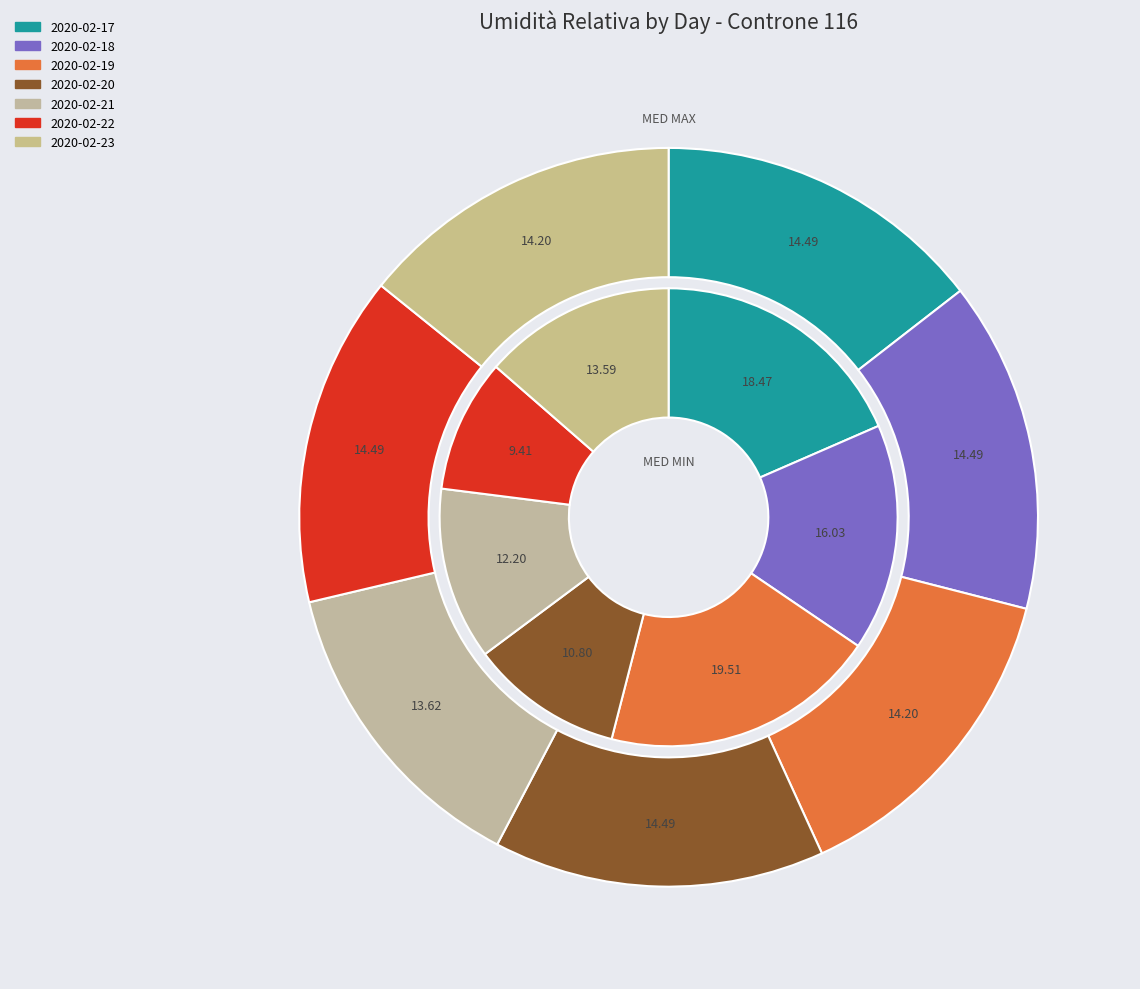

Which category has the smallest portion of the pie?

2020-02-22